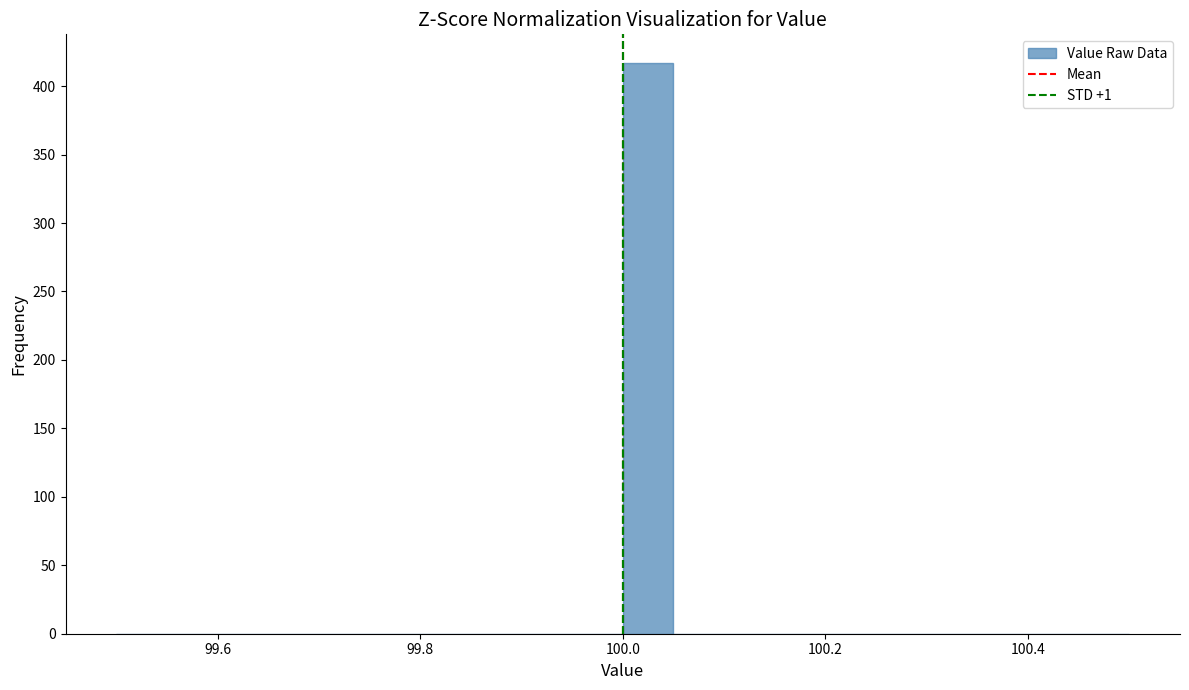

Read against the x-axis, roughly where is the centre of the tallest bar?

100.02